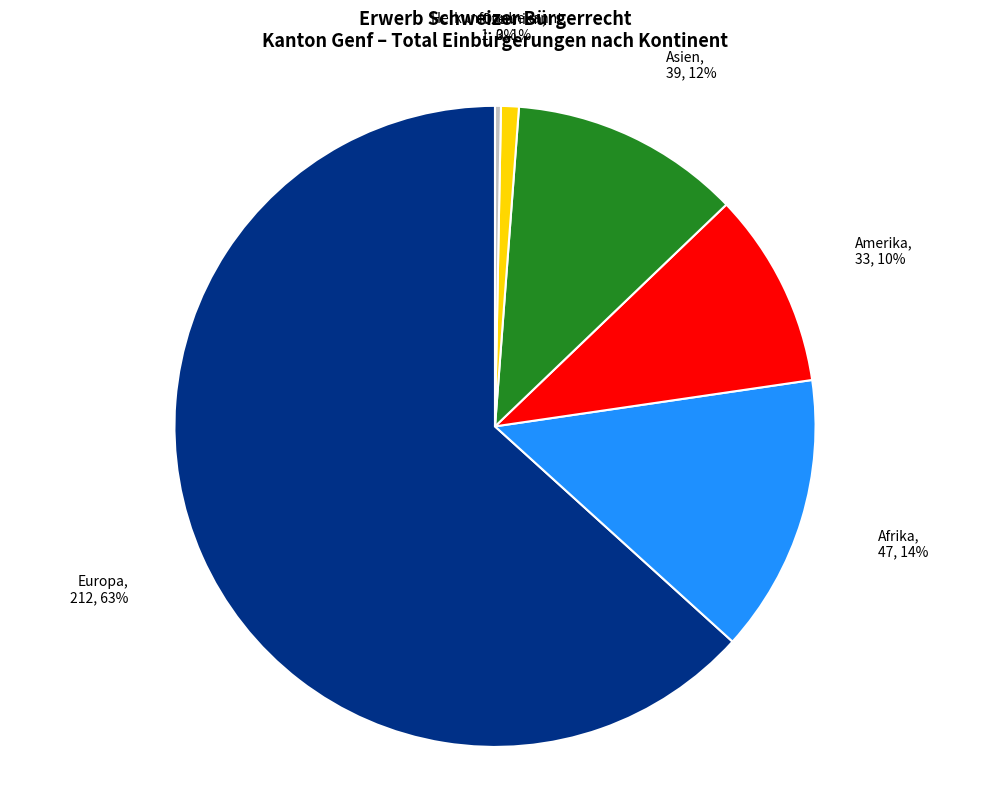

Rank the categories by value from highest to lowest.

Europa, Afrika, Asien, Amerika, Ozeanien, Herkunft unbekannt